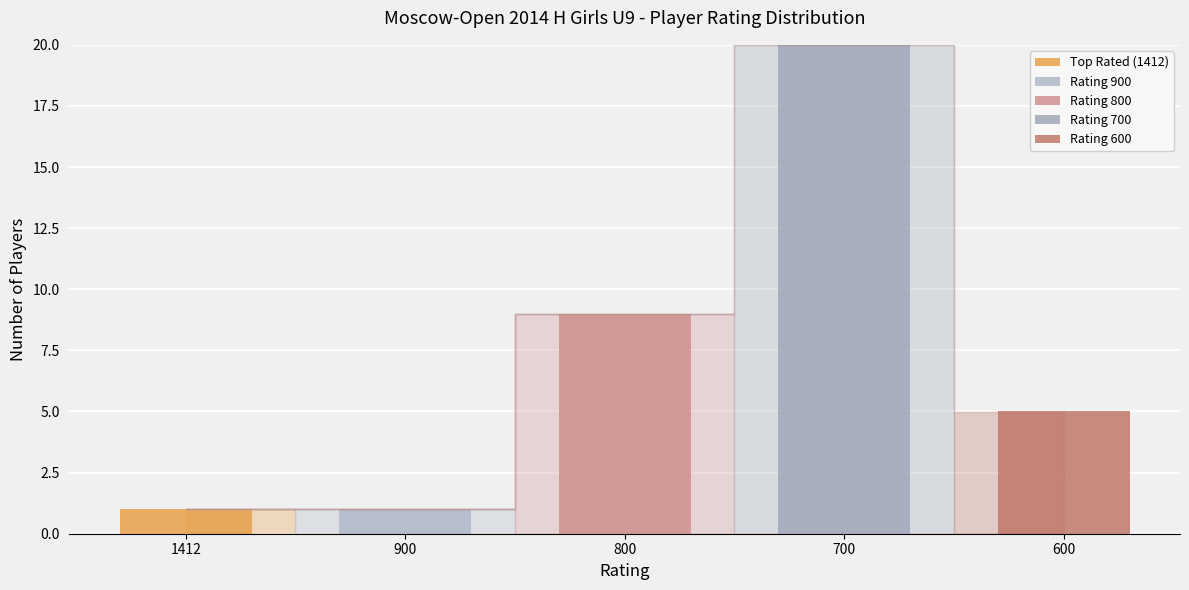

How many series are shown in this chart?

5